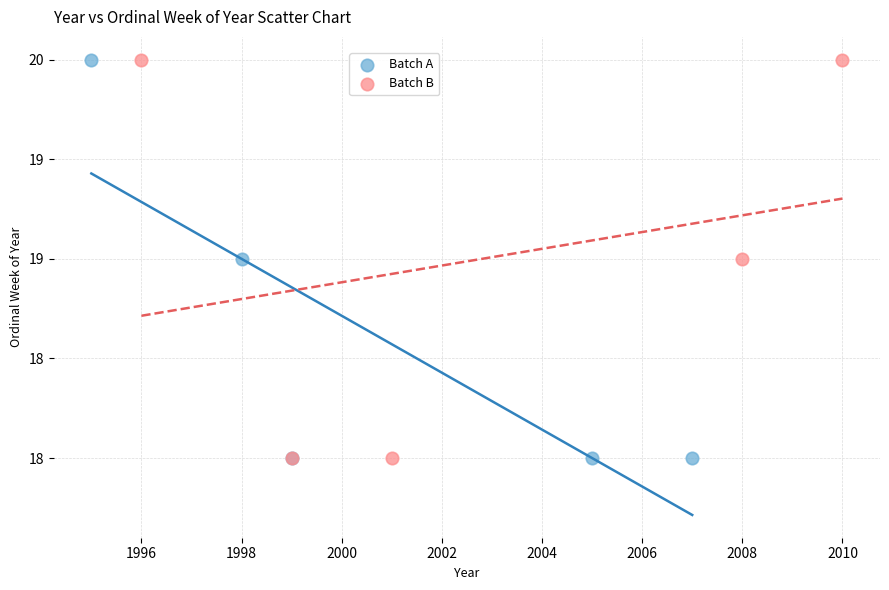

What are all the series names shown in the legend?

Batch A, Batch B